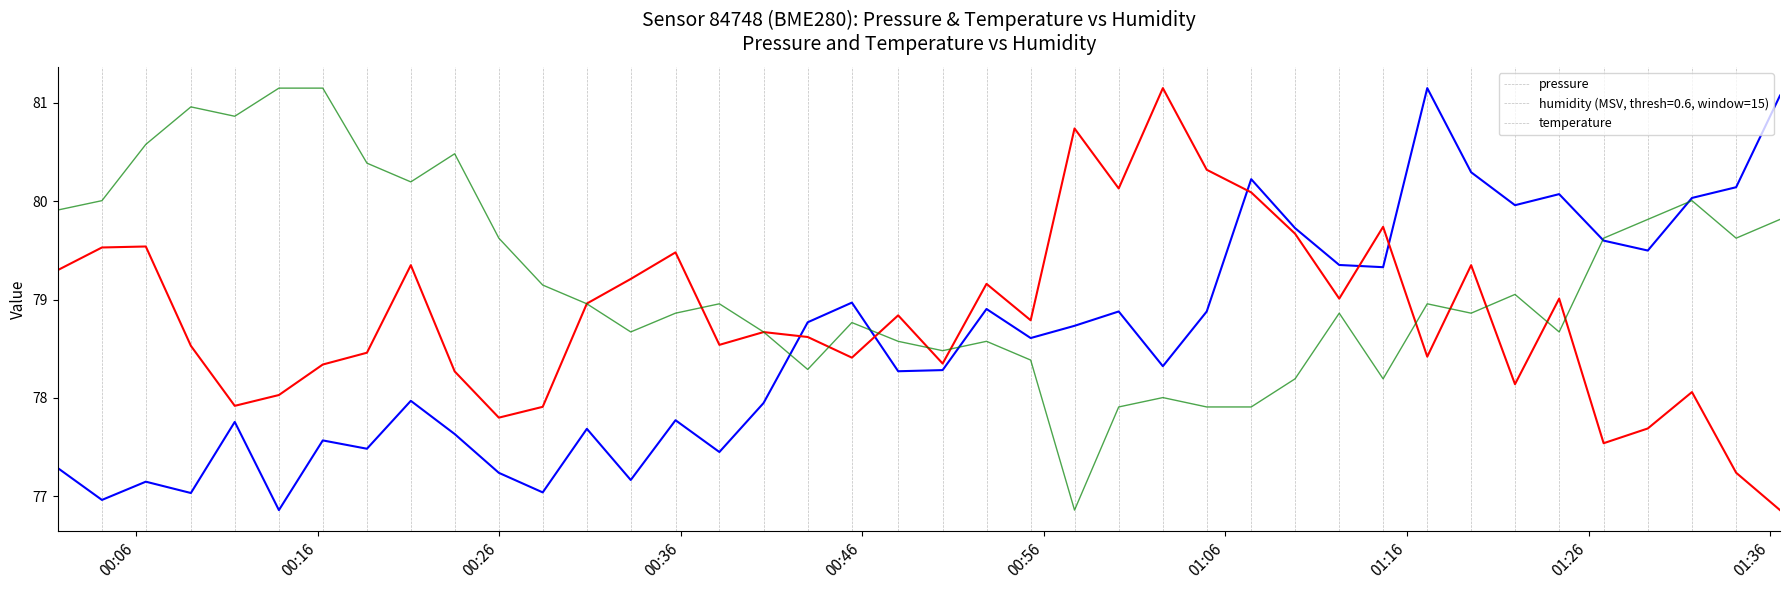

Which series has the largest total across all categories?

temperature